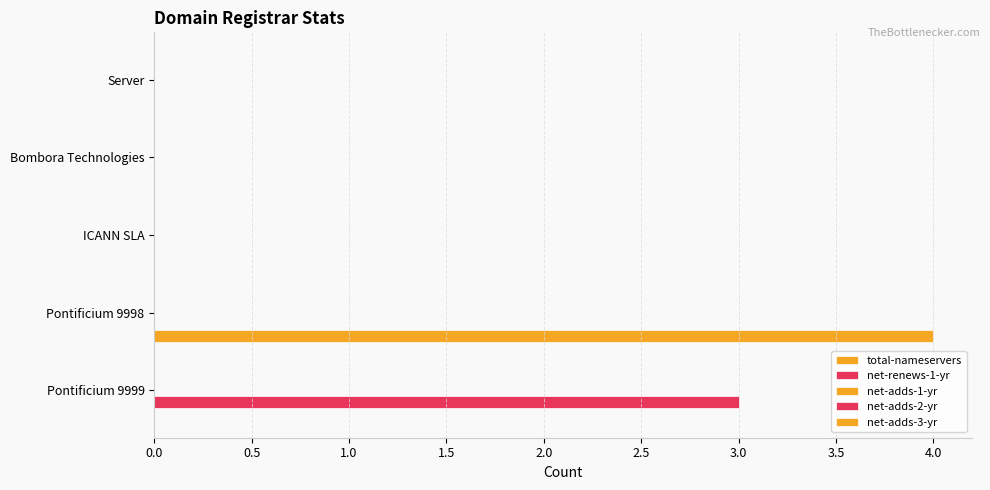

How many distinct data groups are displayed?

2